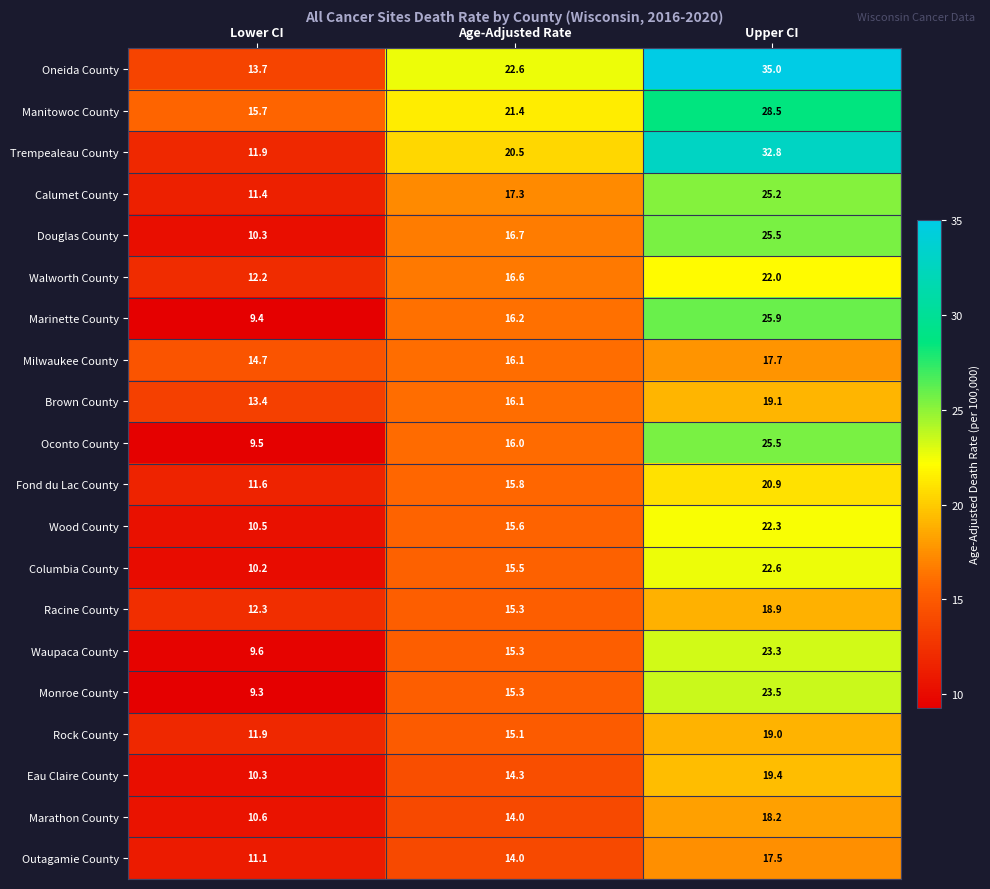

What is the smallest value displayed?

9.3